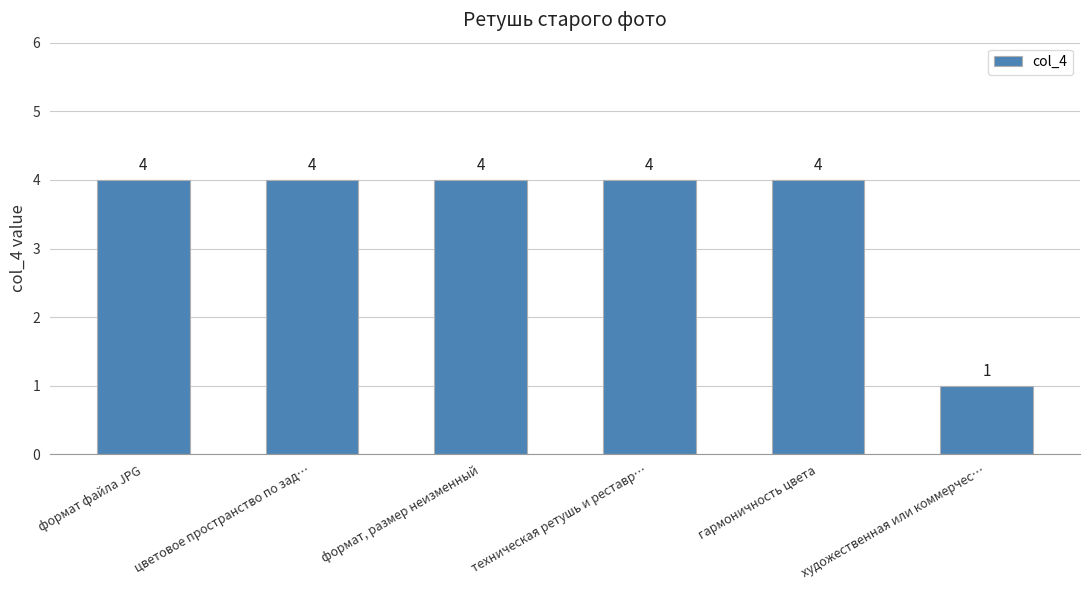

What is the greatest value displayed?

4